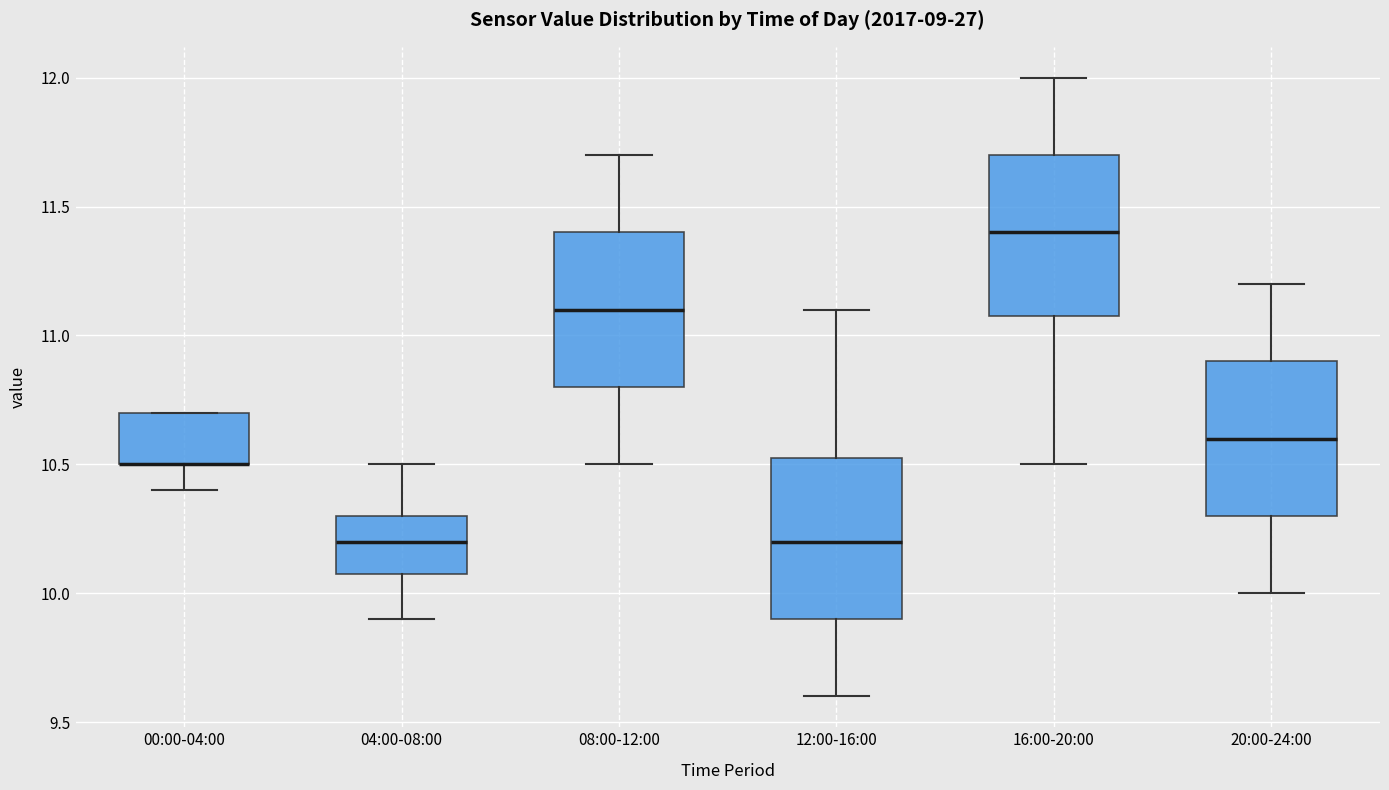

Reading left to right, read every box against the y-axis: the position of its median line, the range the box covers, and the ends of its whiskers. The values are not printed on the chart, so give them approximately, as read against the axis.

00:00-04:00: median 10.50 (drawn on the box's lower edge), box 10.50 to 10.70, whiskers 10.40 to 10.70
04:00-08:00: median 10.20, box 10.10 to 10.30, whiskers 9.90 to 10.50
08:00-12:00: median 11.10, box 10.80 to 11.40, whiskers 10.50 to 11.70
12:00-16:00: median 10.20, box 9.90 to 10.55, whiskers 9.60 to 11.10
16:00-20:00: median 11.40, box 11.10 to 11.70, whiskers 10.50 to 12.00
20:00-24:00: median 10.60, box 10.30 to 10.90, whiskers 10.00 to 11.20